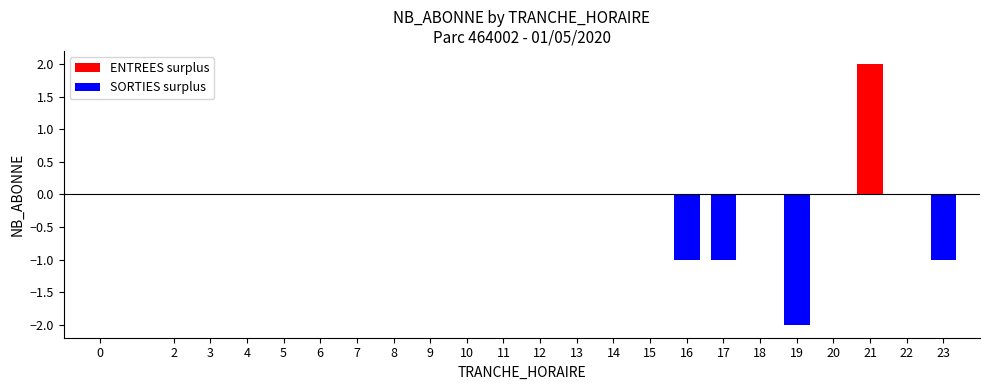

The value at 6 is 0. True or false?

True